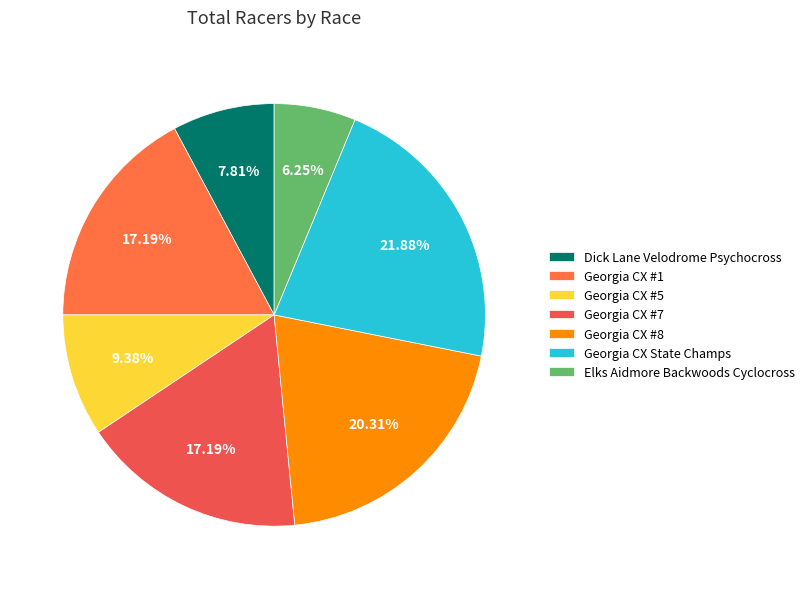

To the nearest percent, what is the difference between the largest and smallest slice percentages?

16%